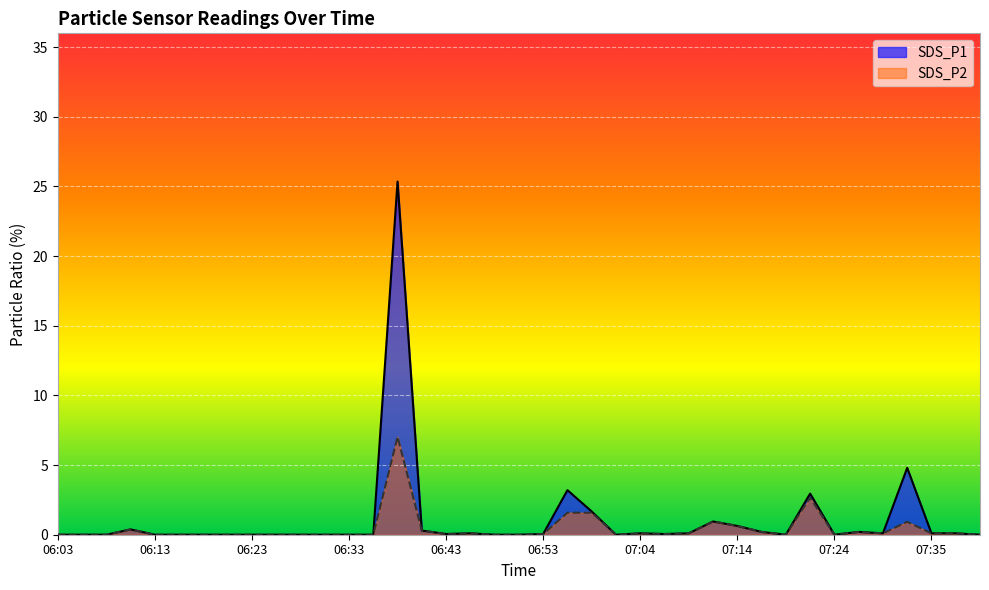

How many interior local peaks does the SDS_P2 series have?

8